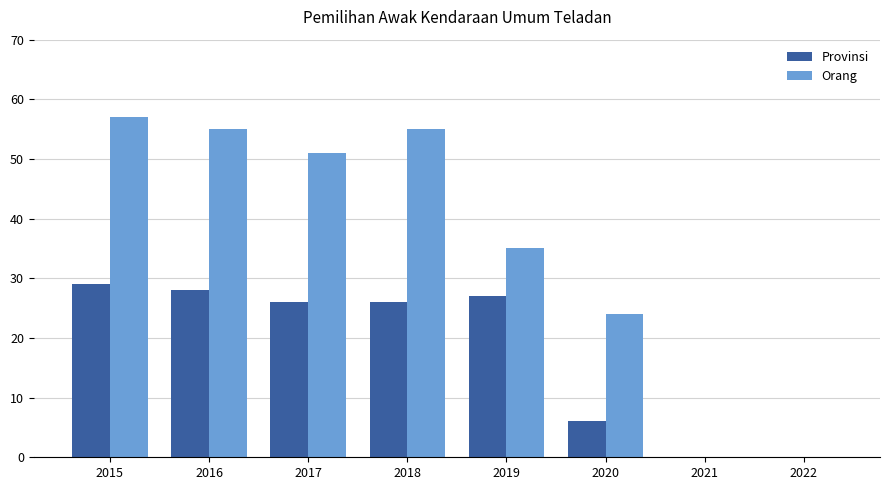

Where is Provinsi nearest to the value 14?

2020